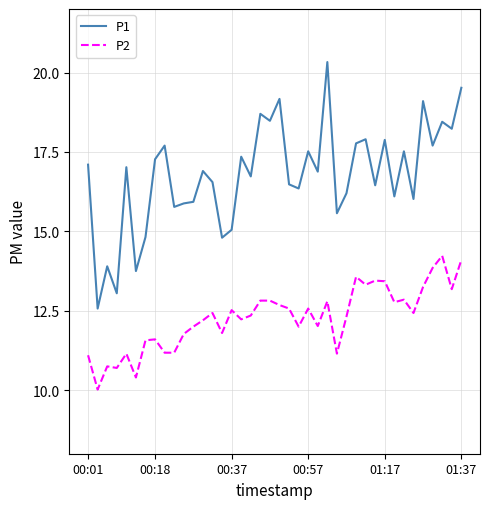

Rank the series by their maximum value, from highest to lowest.

P1, P2